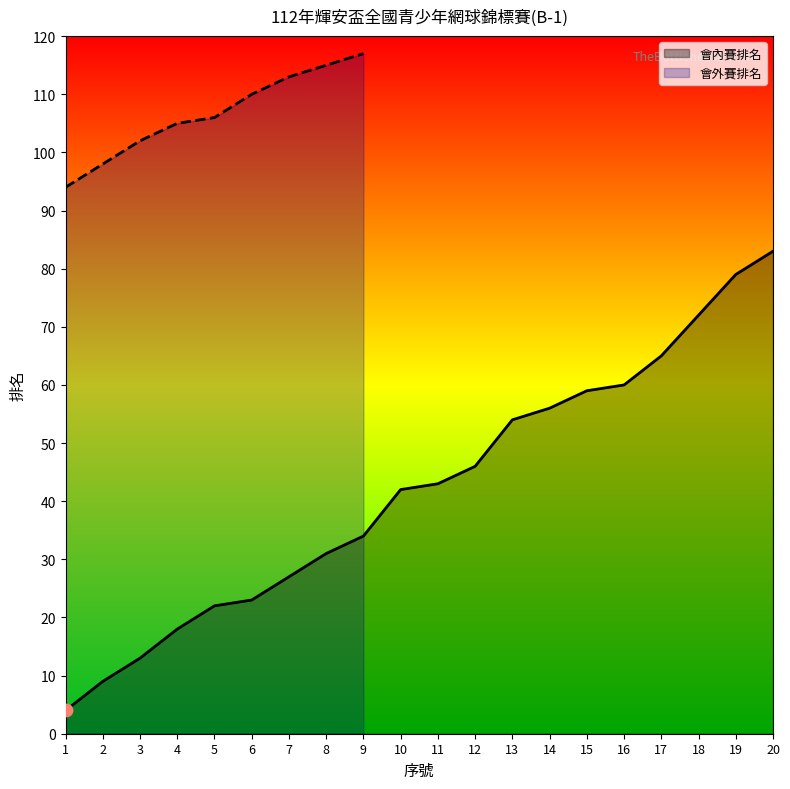

What is the change in value from 6 to 20?

+60